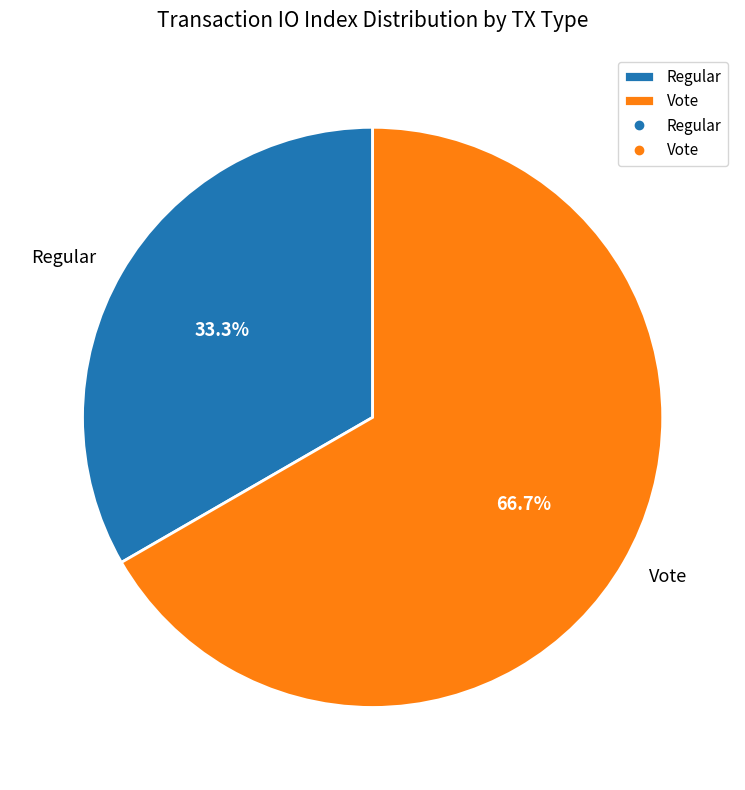

To the nearest percent, what is the average slice percentage?

50%